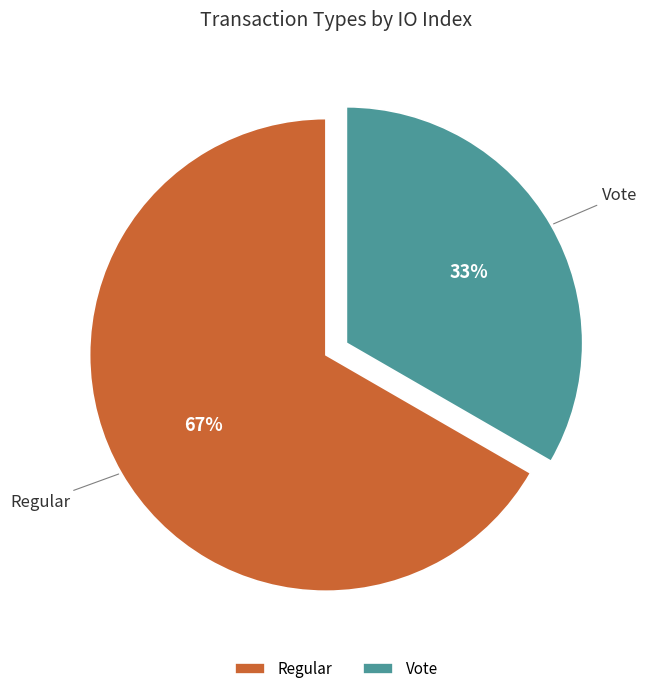

Which category has the biggest portion of the pie?

Regular